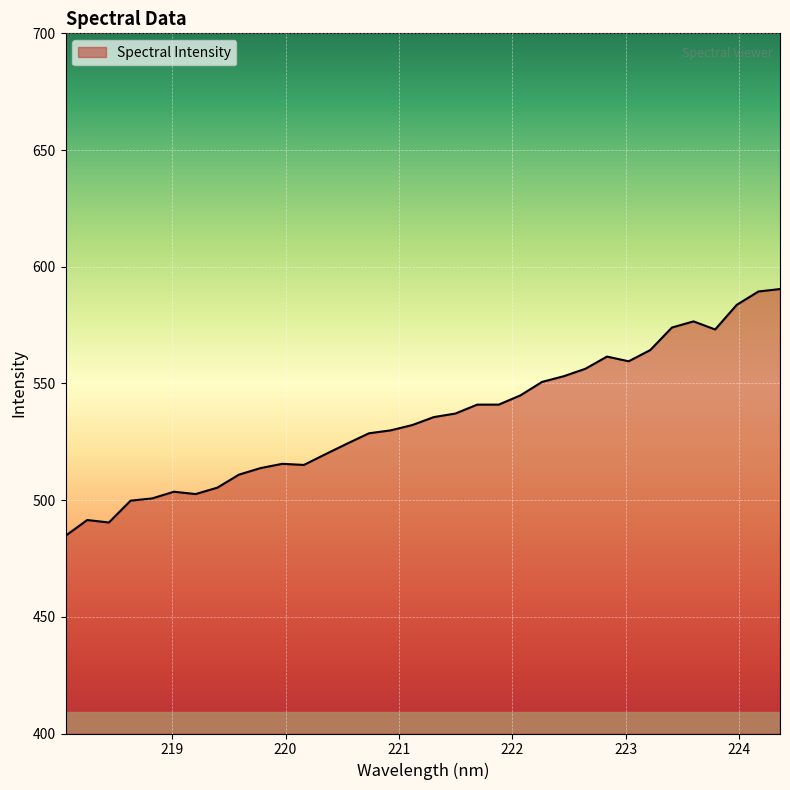

What is the smallest value displayed?

484.7